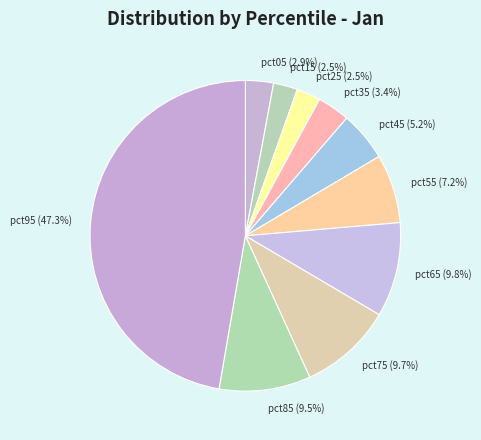

To the nearest percent, what is the difference between the pct45 and pct65 slice percentages?

5%